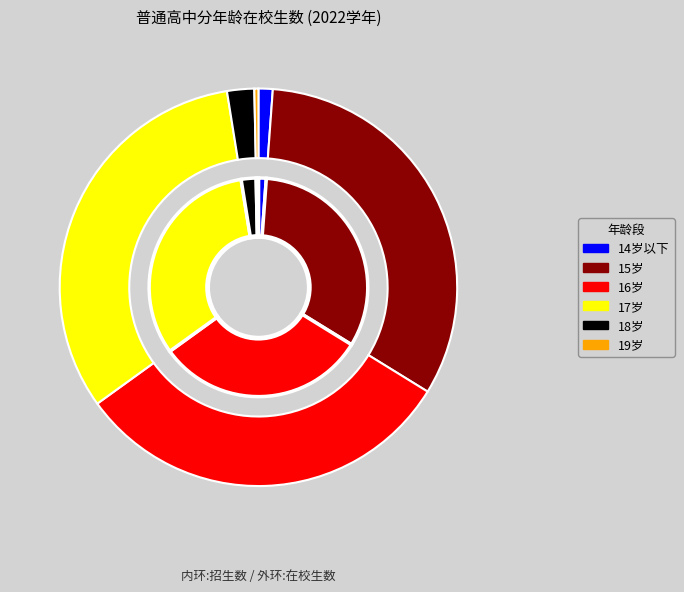

Between 16岁 and 19岁, which is larger?

16岁